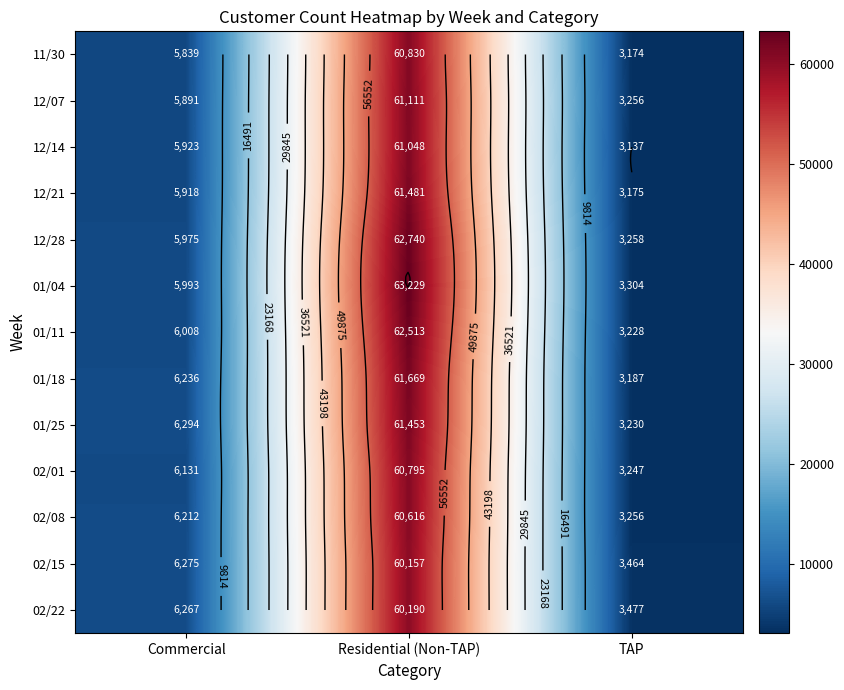

Which has a higher value, TAP or Commercial?

Commercial